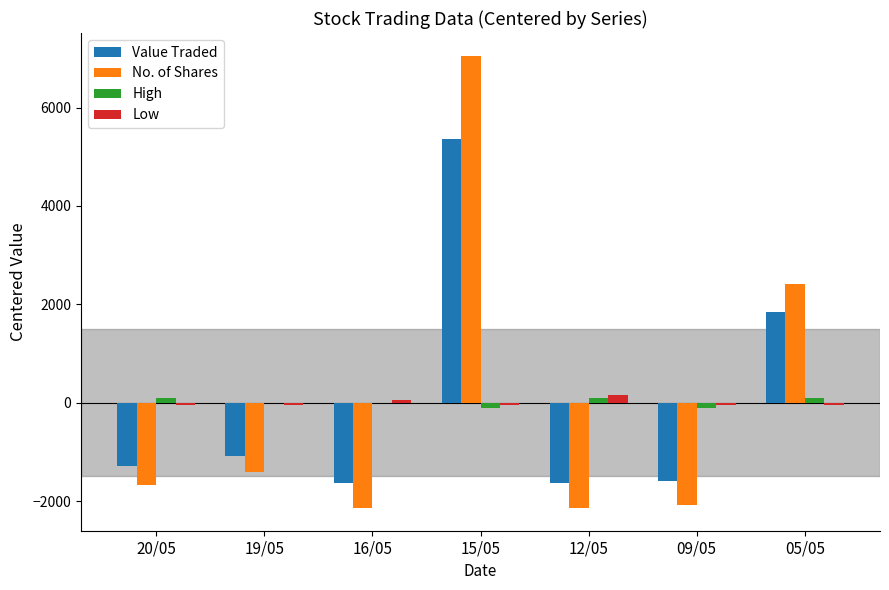

How many values in the Value Traded series exceed -1277?

3